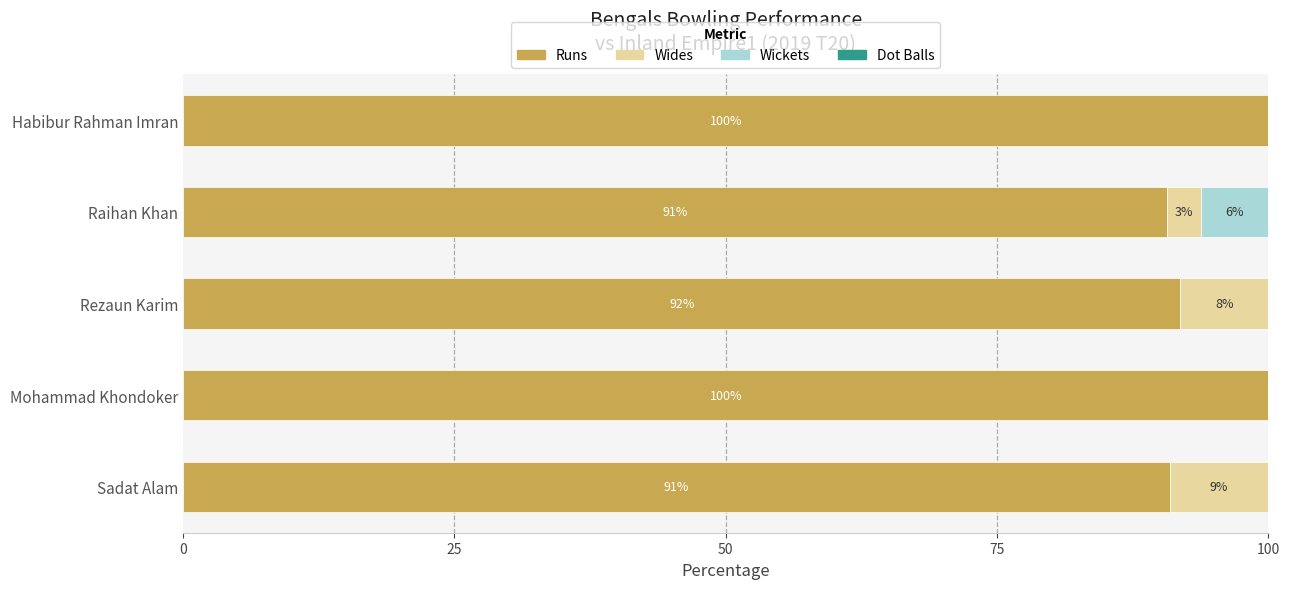

Count the number of data series in this chart.

3